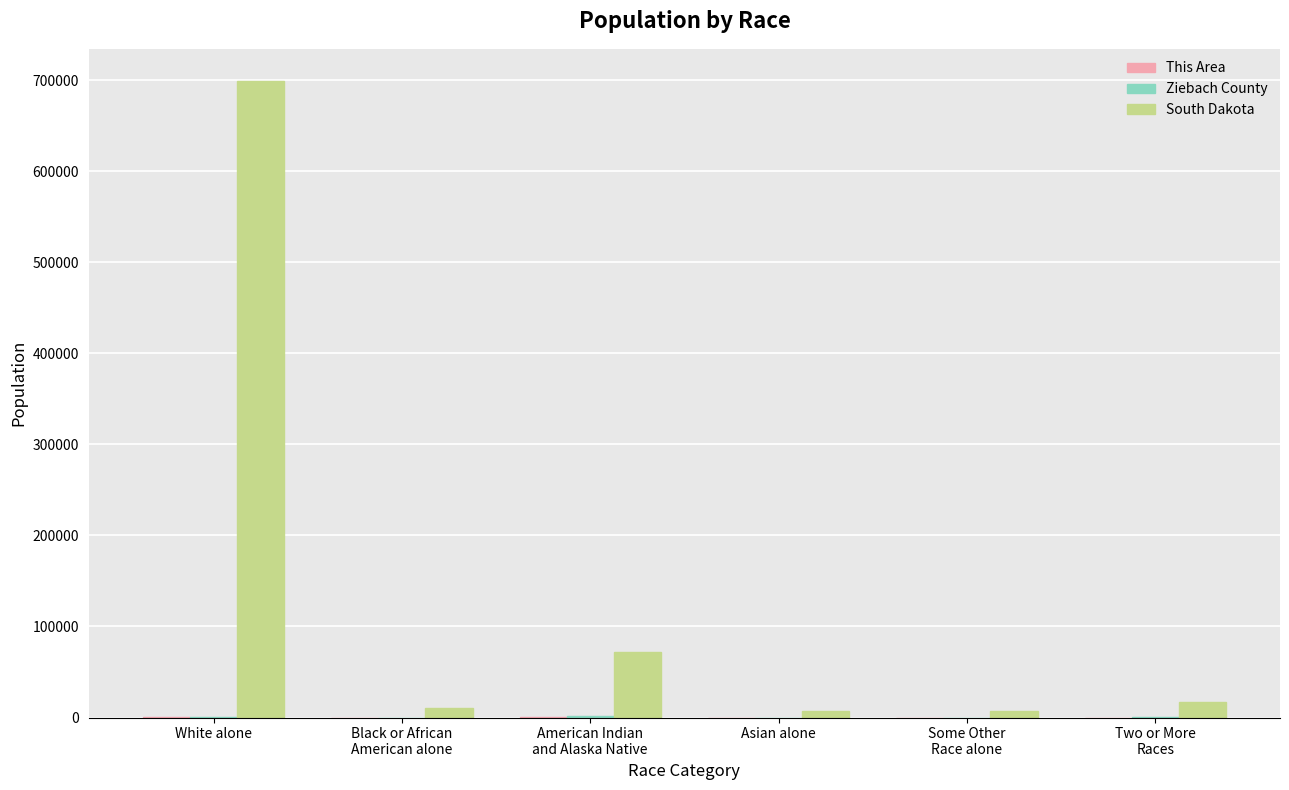

At which category is the sum across all series the highest?

White alone